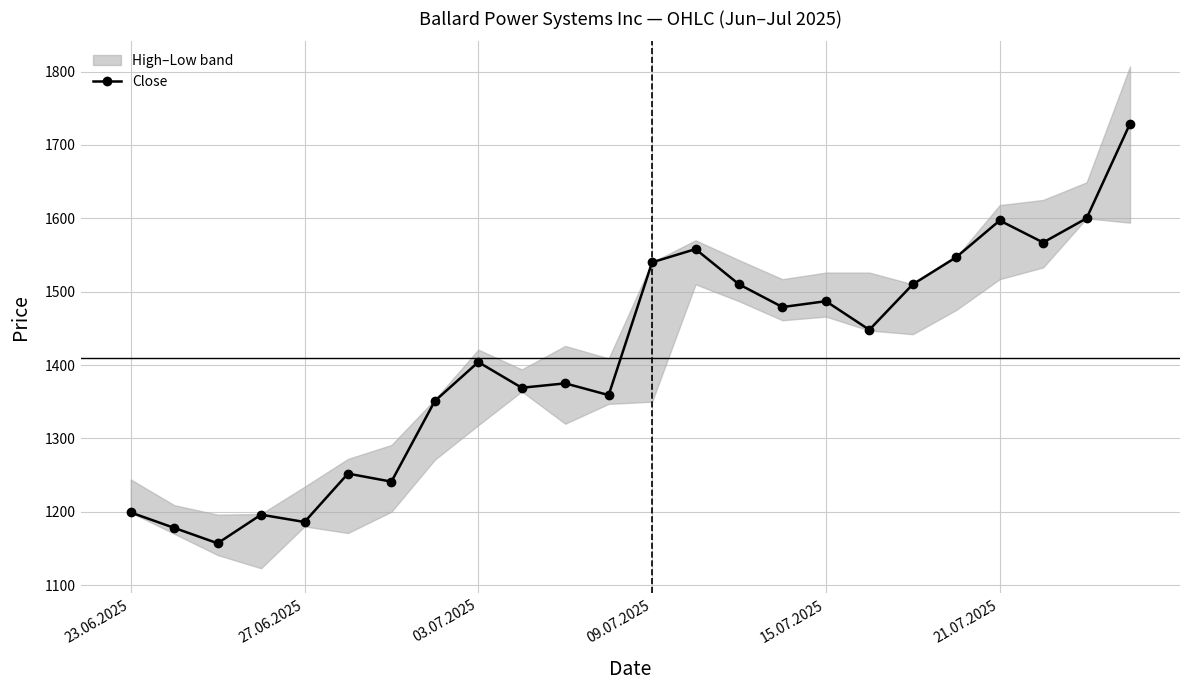

The Close series shows 946 at 15.07.2025. True or false?

False